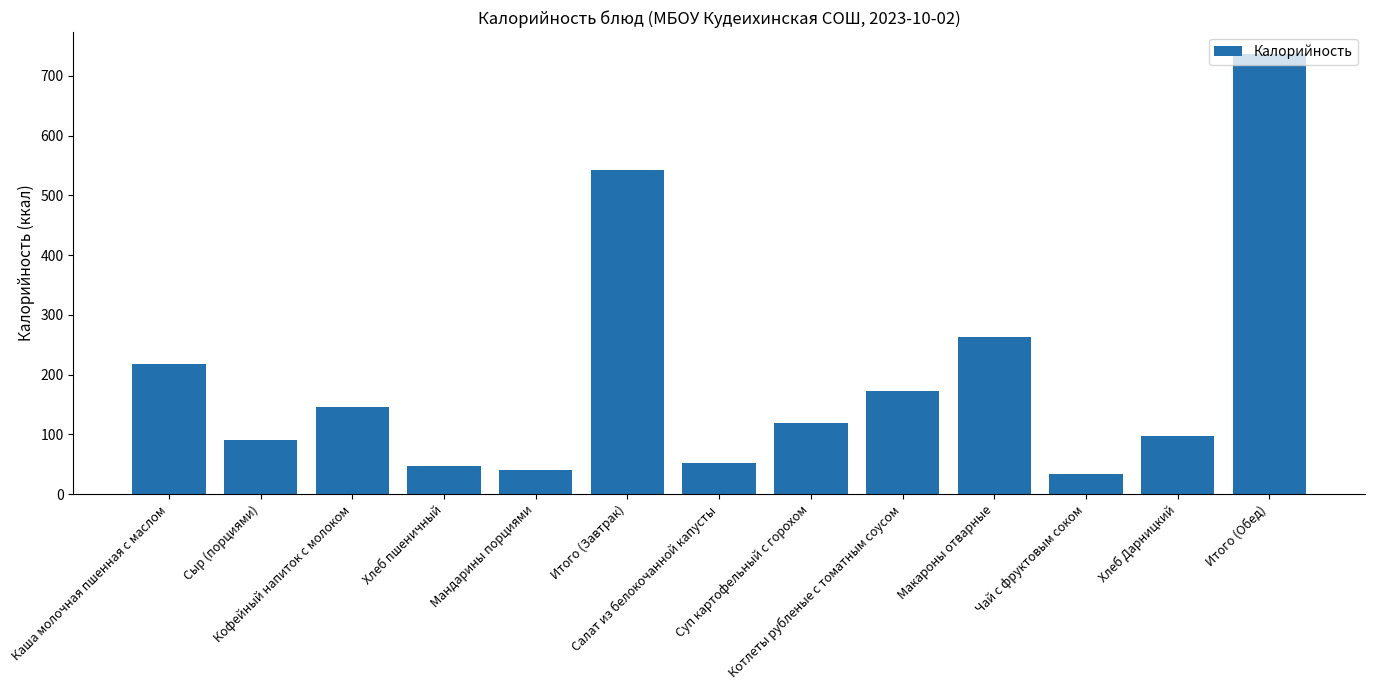

What is the difference between the values at Хлеб пшеничный and Сыр (порциями)?

42.4